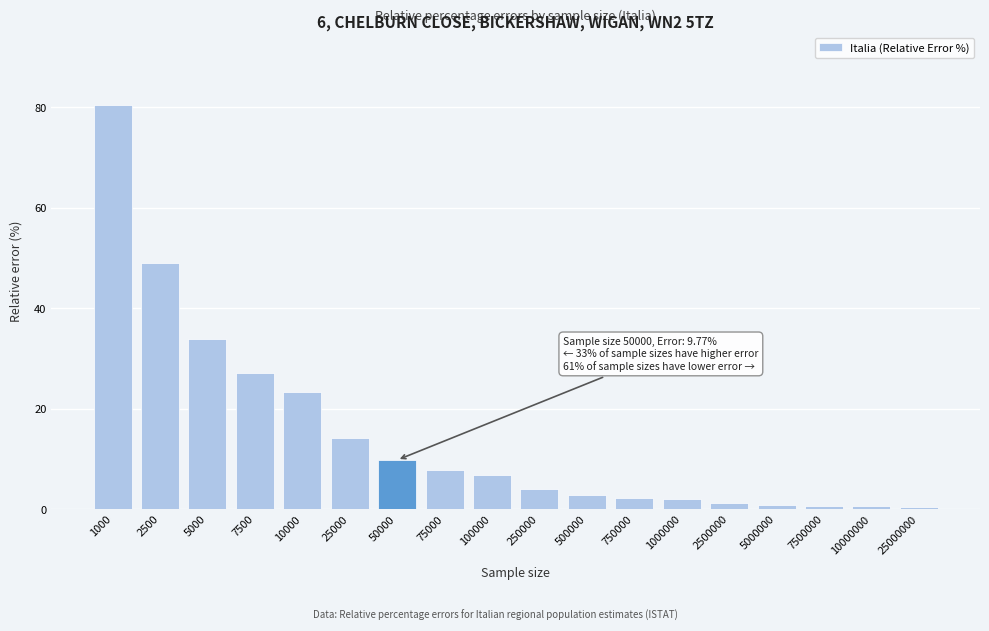

What is the value of the 1st bar from the left?

80.4